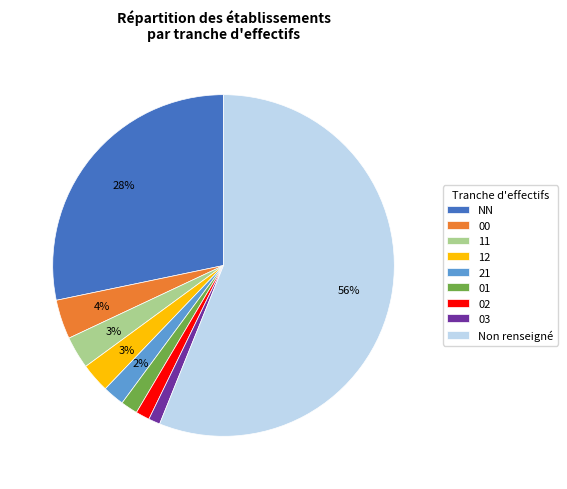

Is it true that 02 is 1% of the pie?

True